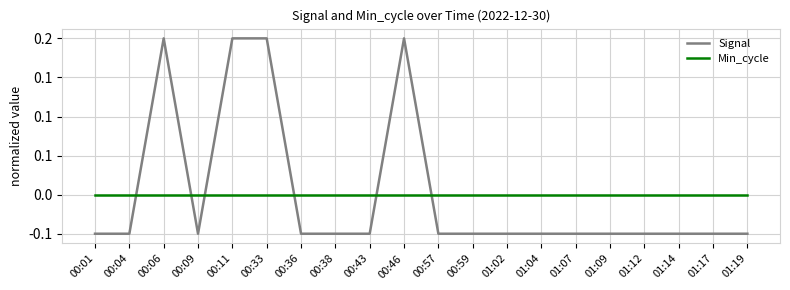

Does the chart have visible grid lines?

Yes